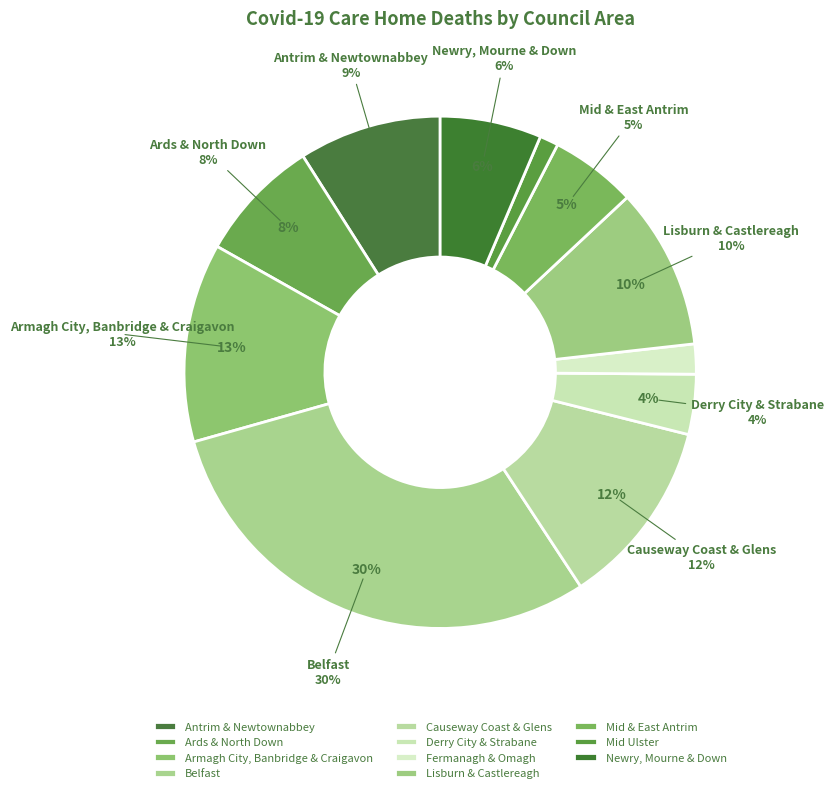

What is the ratio of the value at Mid Ulster to the value at Derry City & Strabane?

0.3